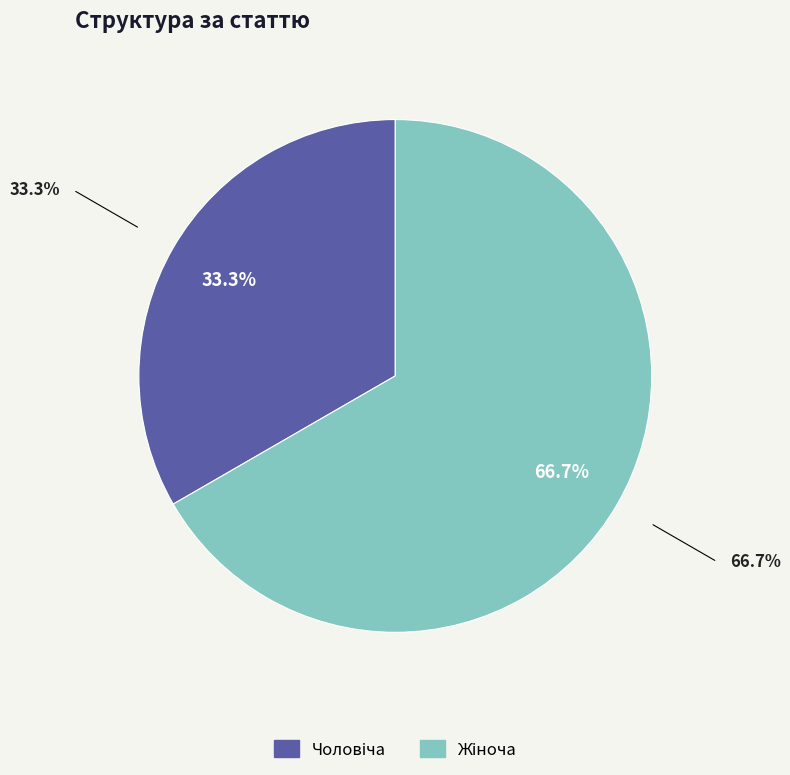

Is there any slice that represents more than half of the pie?

Yes